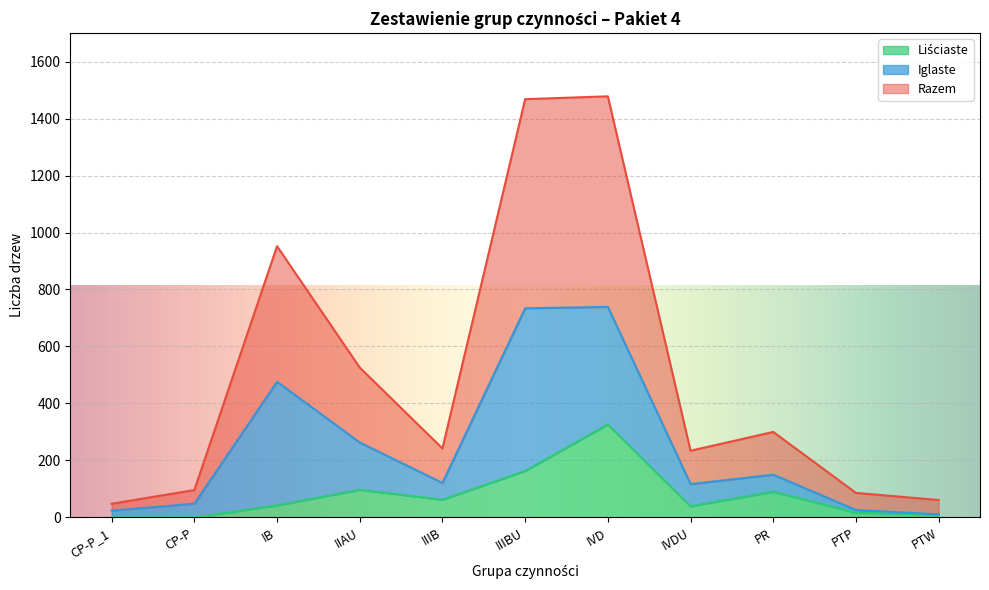

Is the value of Liściaste at PTP greater than the value of Razem at IIAU?

No